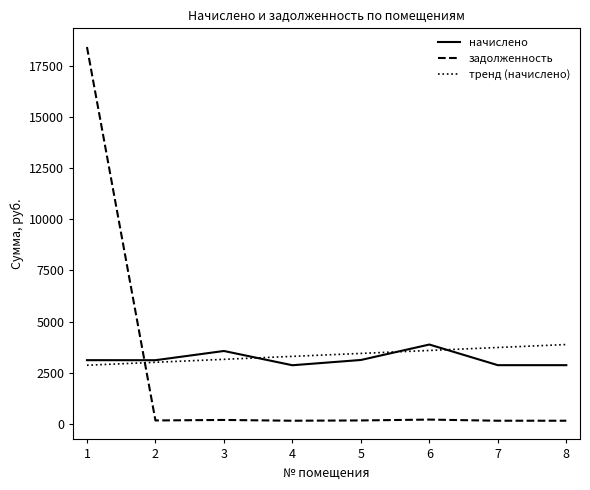

The value of задолженность at 1 is 9682.1. True or false?

False